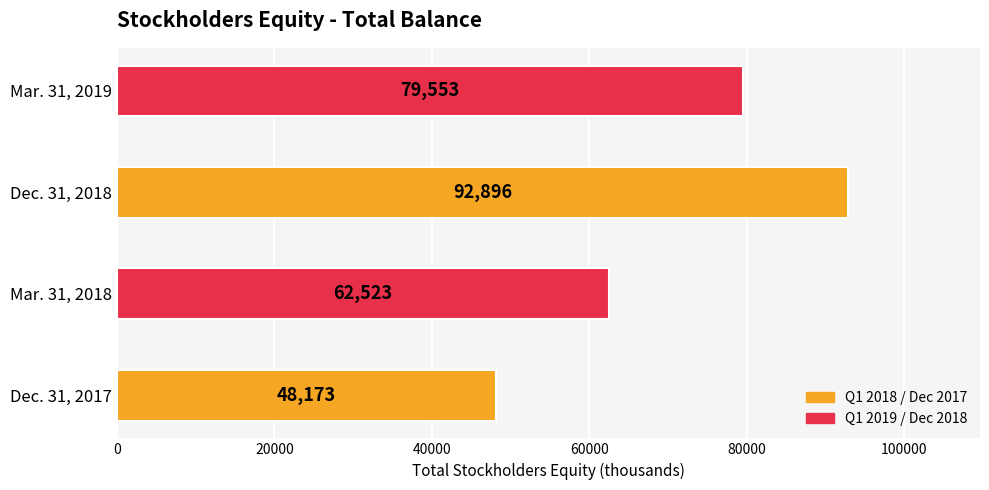

What is the minimum value shown in the chart?

48173